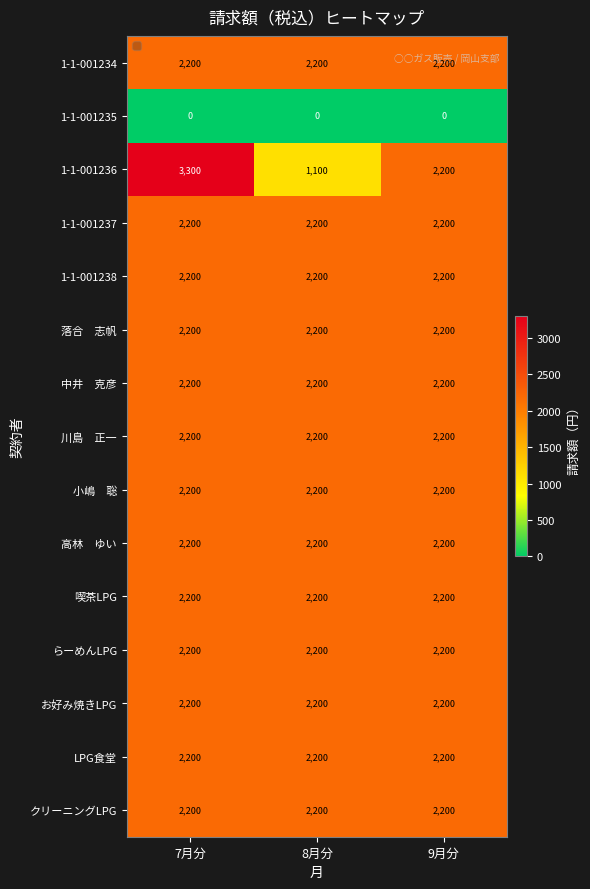

What is the lowest value of the 喫茶LPG series?

2200